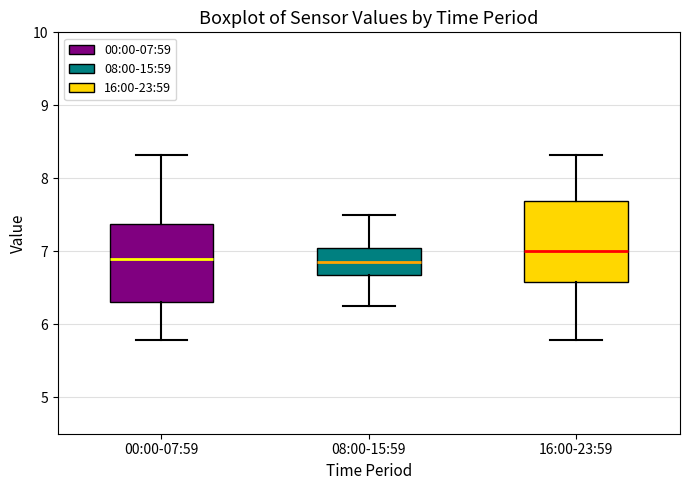

Reading left to right, transcribe this box plot: for each box, give where its median line is, the range the box spans, and where its two whiskers end, as read against the y-axis. The values are not printed on the chart, so give them approximately, as read against the axis.

00:00-07:59: median 6.9, box 6.3 to 7.4, whiskers 5.8 to 8.3
08:00-15:59: median 6.9, box 6.7 to 7.1, whiskers 6.3 to 7.5
16:00-23:59: median 7.0, box 6.6 to 7.7, whiskers 5.8 to 8.3